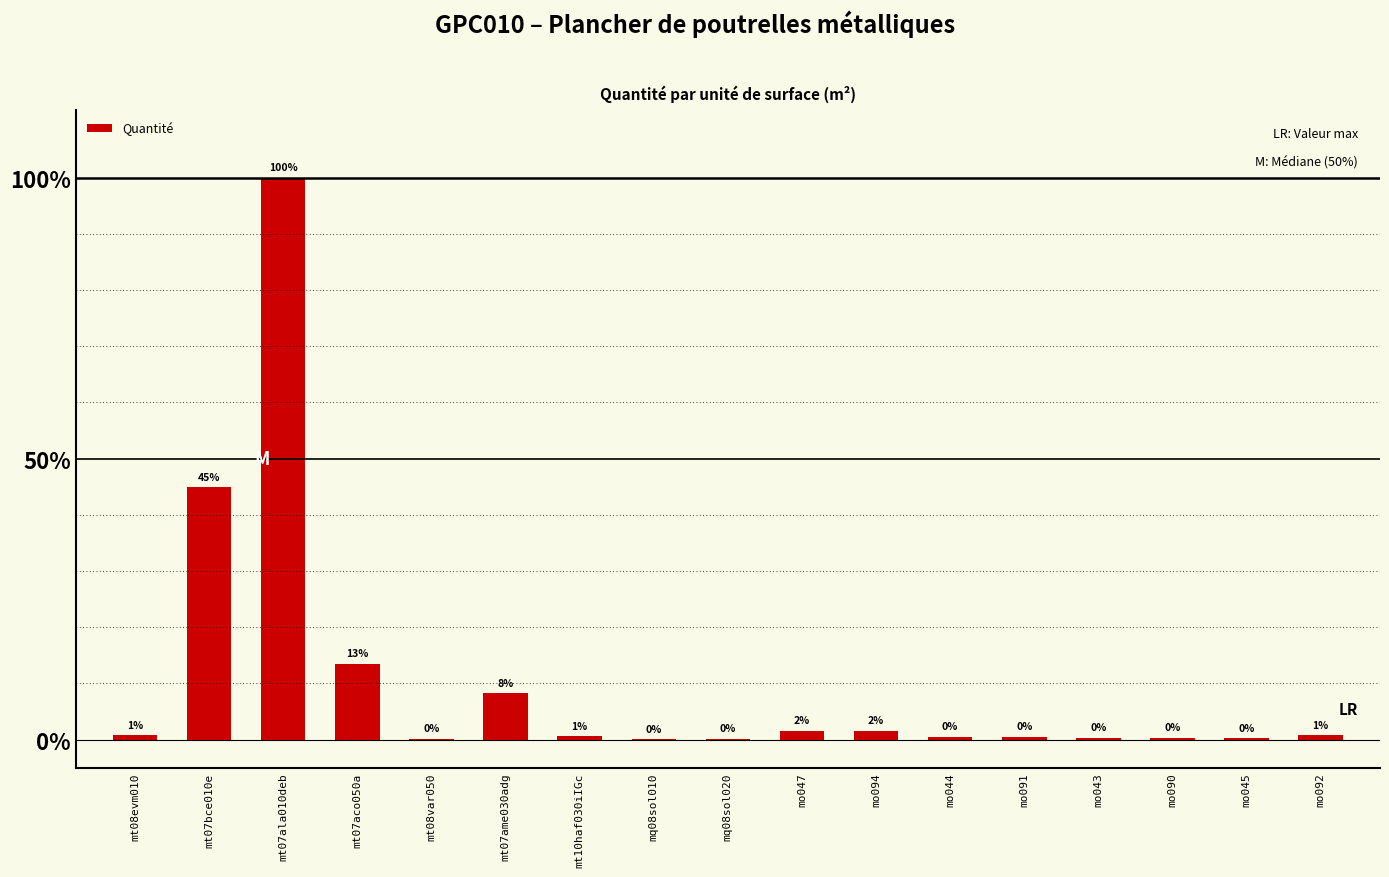

What is the sum of all values?

1.7